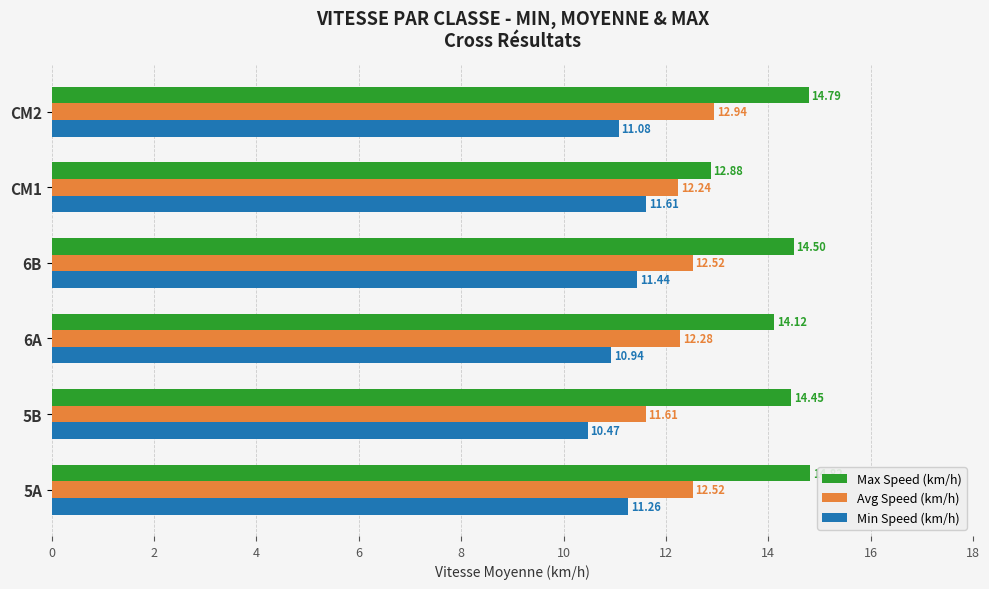

Is the value of Avg Speed (km/h) at 6B greater than the value of Min Speed (km/h) at 5A?

Yes